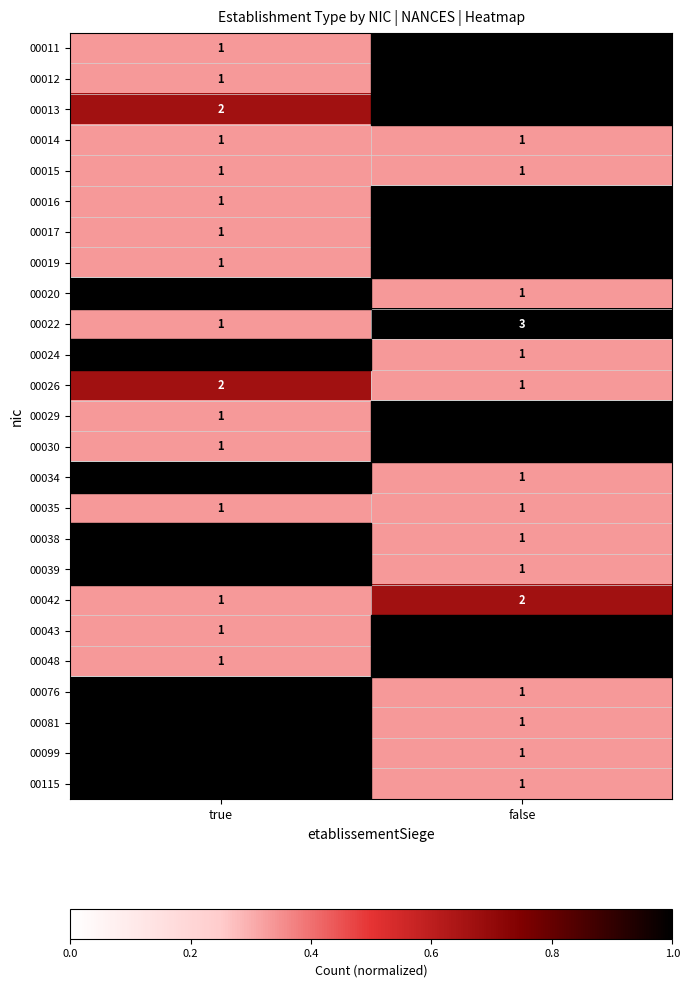

True or false: 00015 has a value of 0.1 at false.

False